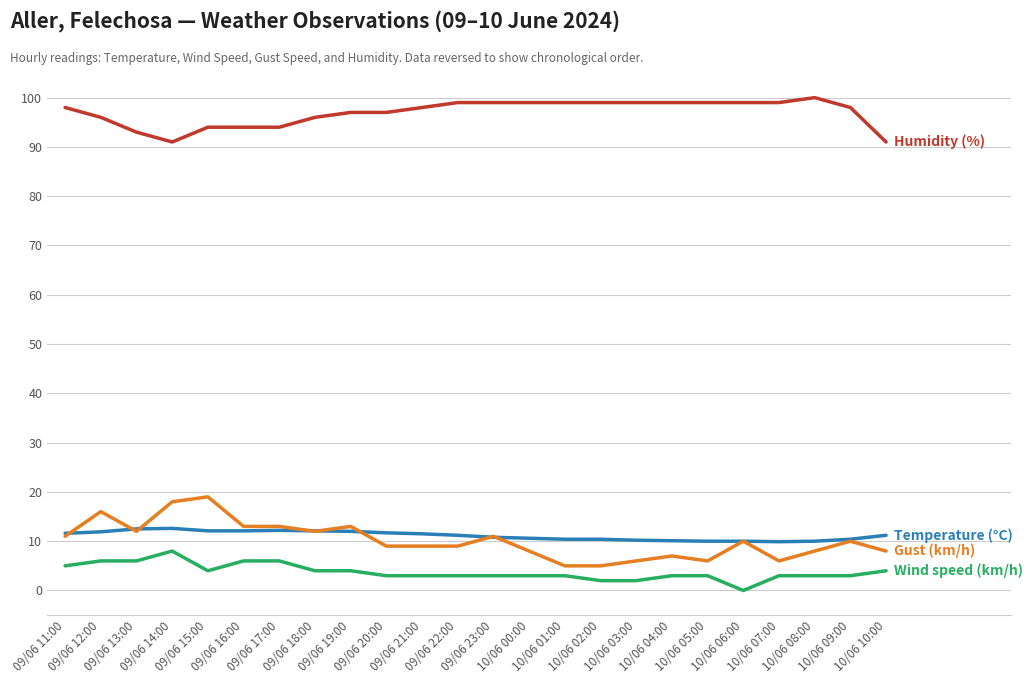

What is the greatest value displayed?

100.0